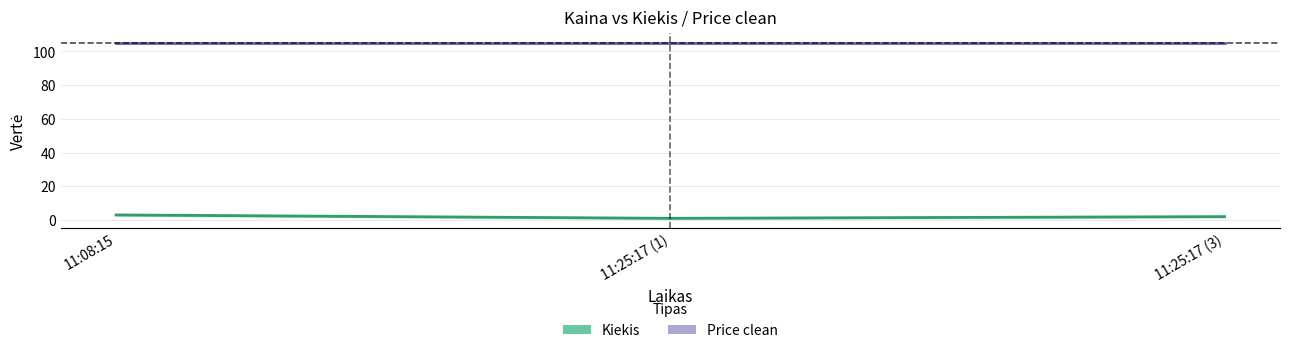

What is the difference between the maximum and second lowest values?

1